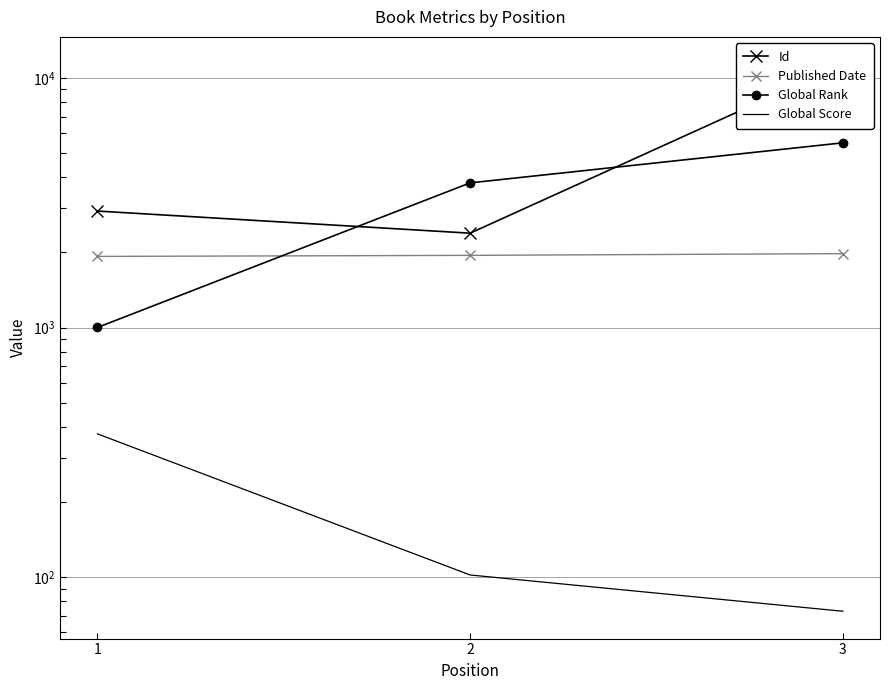

Reading right to left, list all the values displayed in this chart.

Id: 11355	2389	2930
Published Date: 1978	1947	1928
Global Rank: 5499	3800	1001
Global Score: 73	102	375